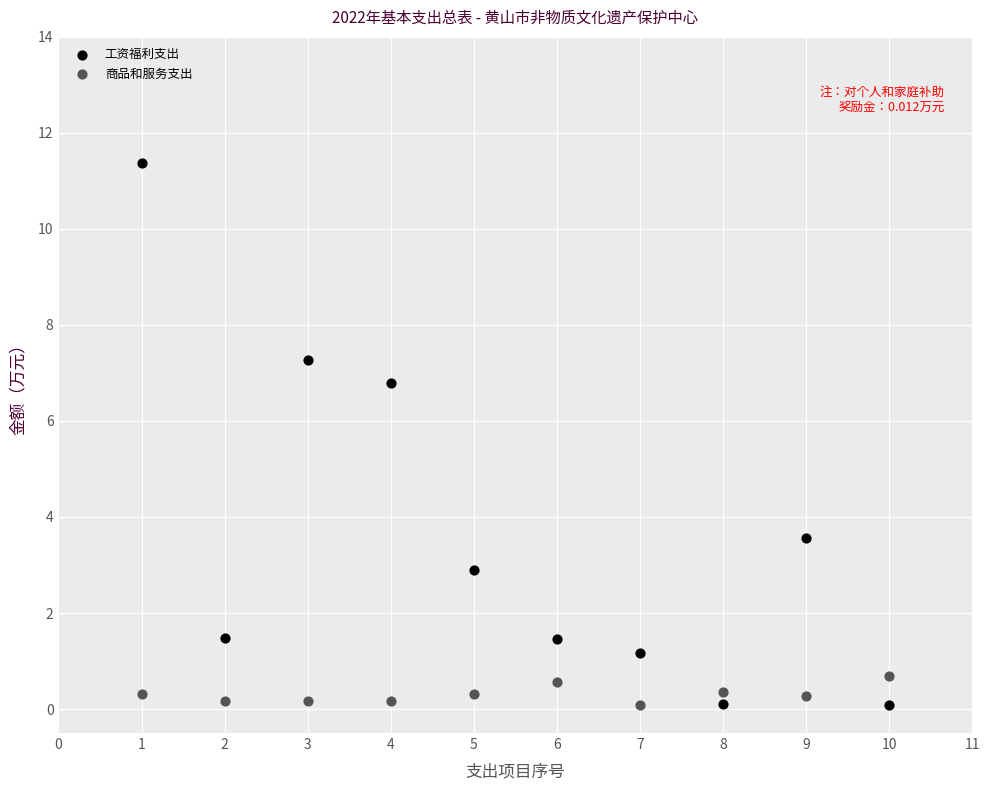

Which series has the widest spread of Y values?

工资福利支出